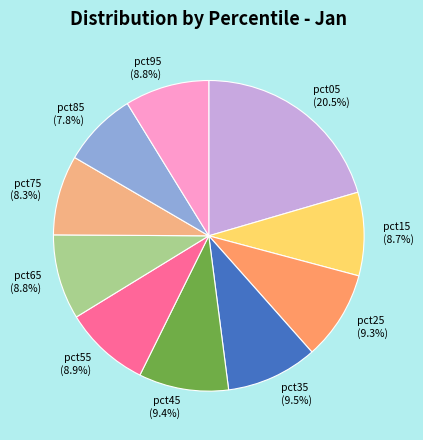

Is pct65 the majority of the pie?

No